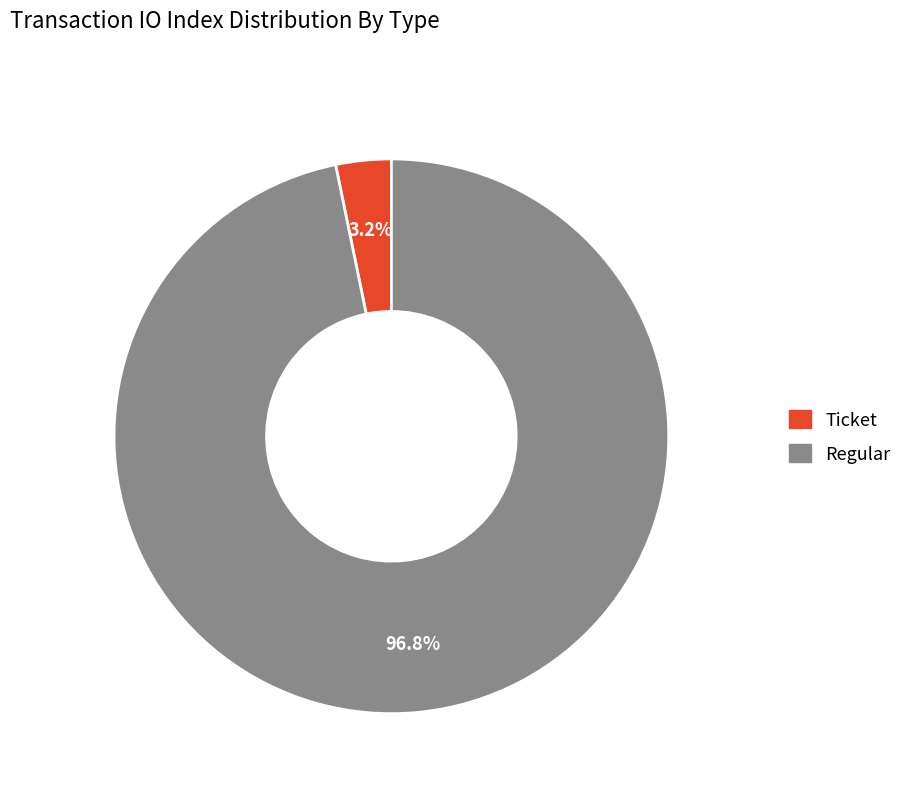

To the nearest percent, what is the difference between the Ticket and Regular slice percentages?

94%